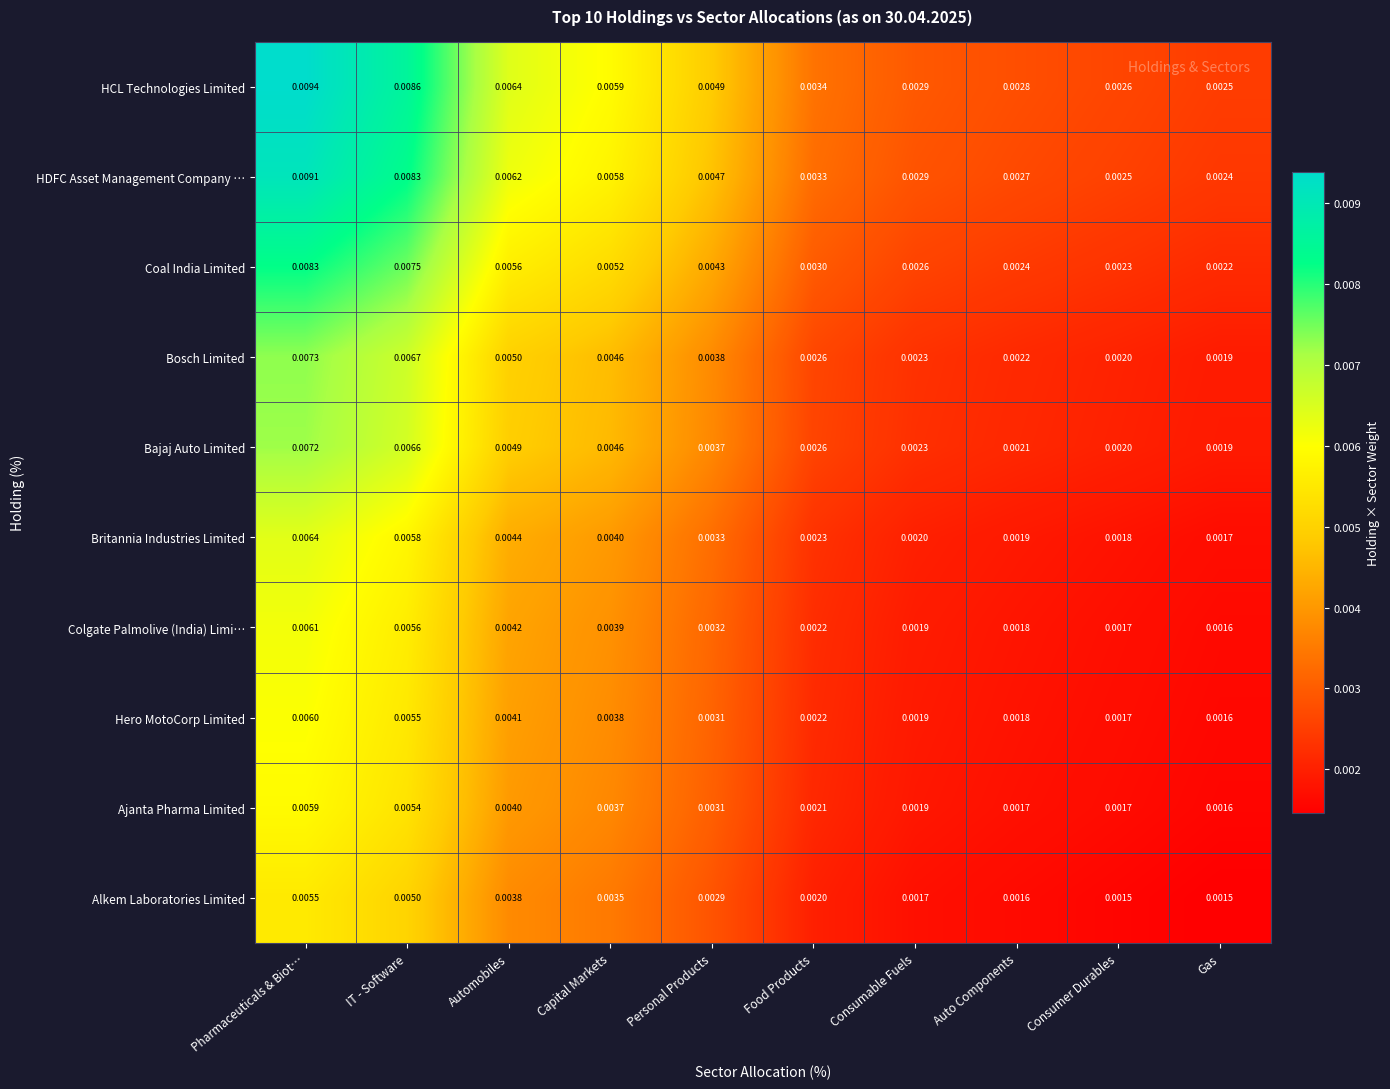

At which category is the sum across all series the highest?

Pharmaceuticals & Biot…